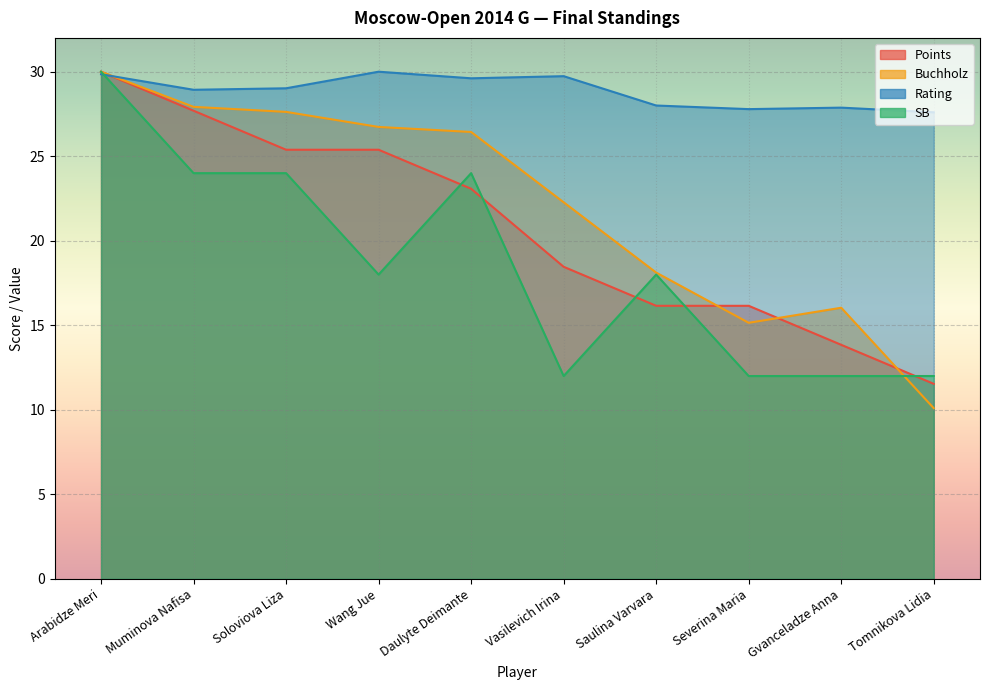

At which label is SB closest to 21?

Muminova Nafisa